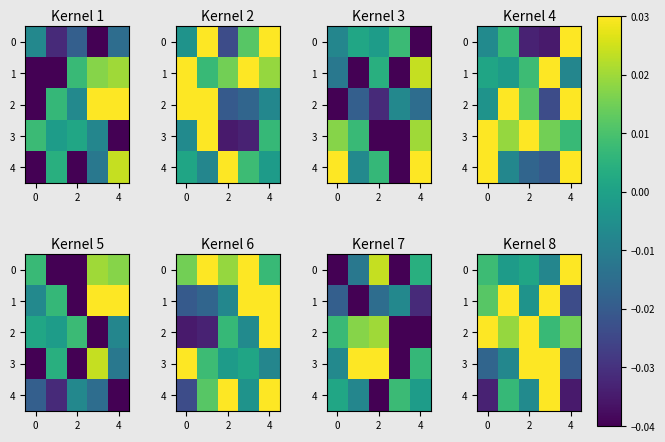

How many data points in 1 are above 0?

3